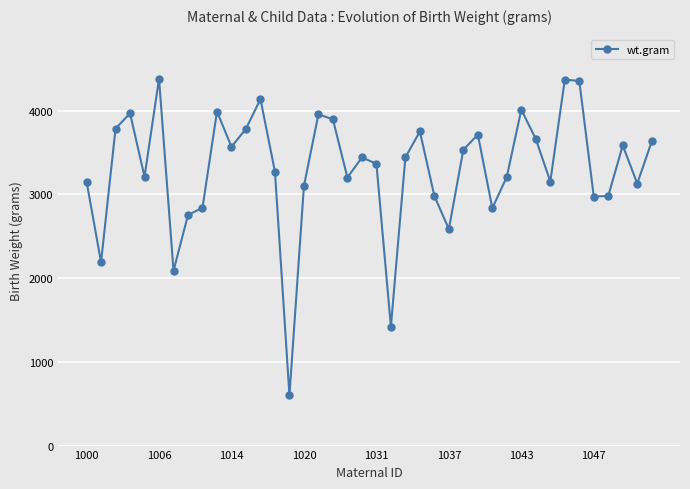

What is the greatest value displayed?

4380